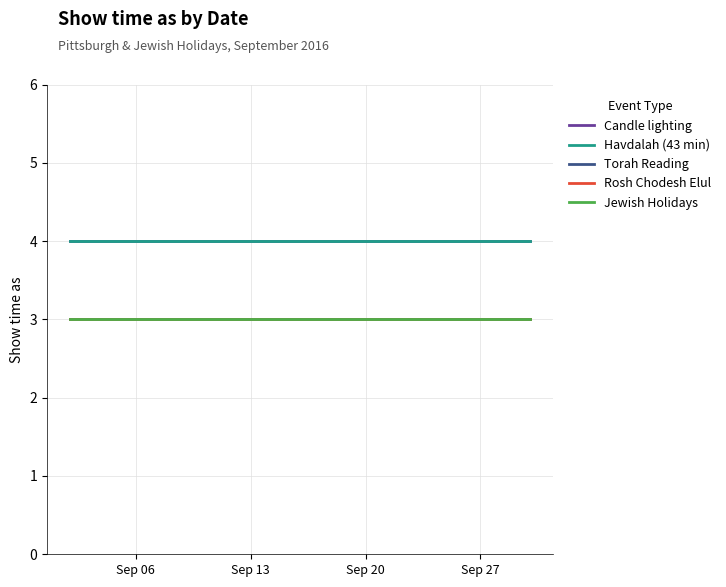

At how many categories does at least one series exceed 3?

5